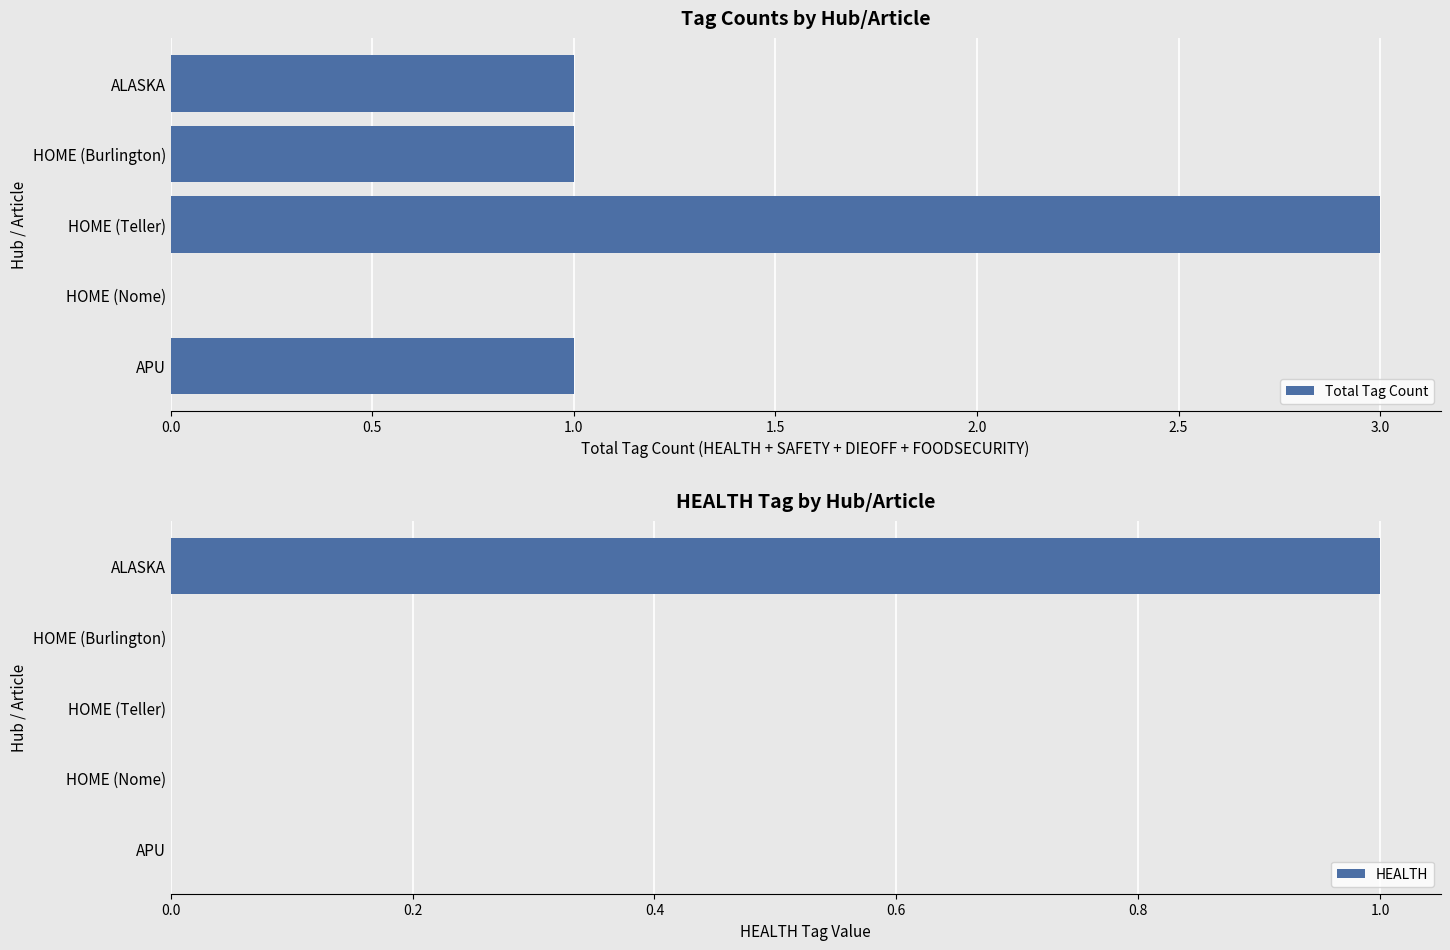

What is the sum of all Total Tag Count values?

6